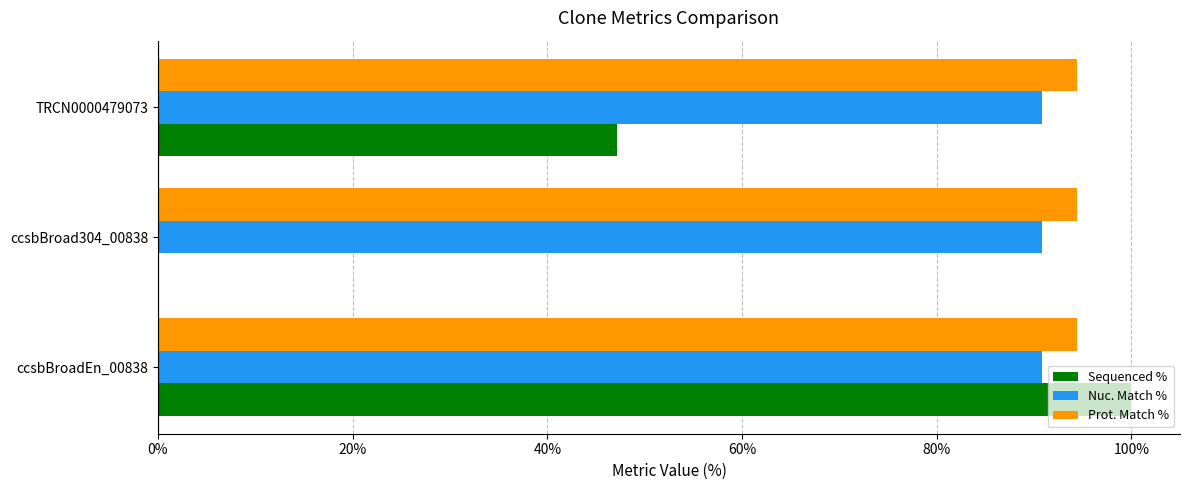

Is the value of Sequenced % at TRCN0000479073 greater than the value of Prot. Match % at TRCN0000479073?

No